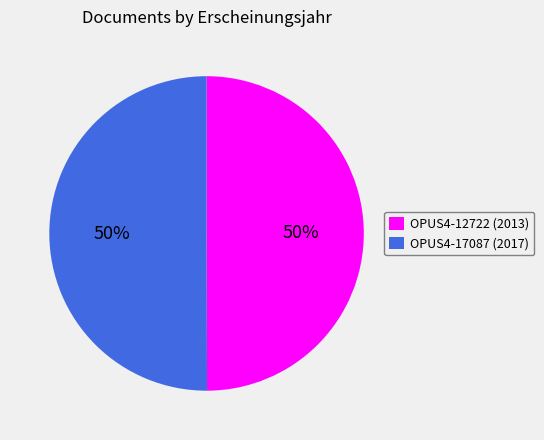

How many slices are in this pie chart?

2